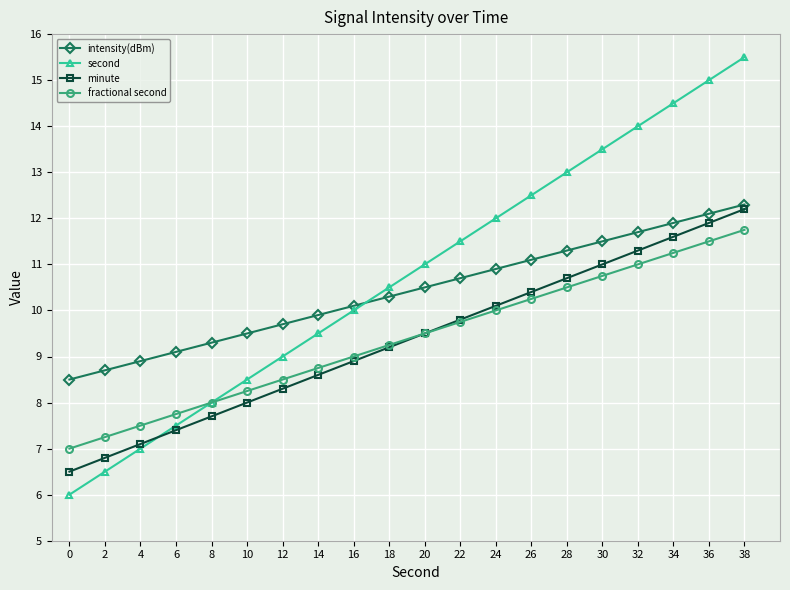

Does the chart have visible grid lines?

Yes